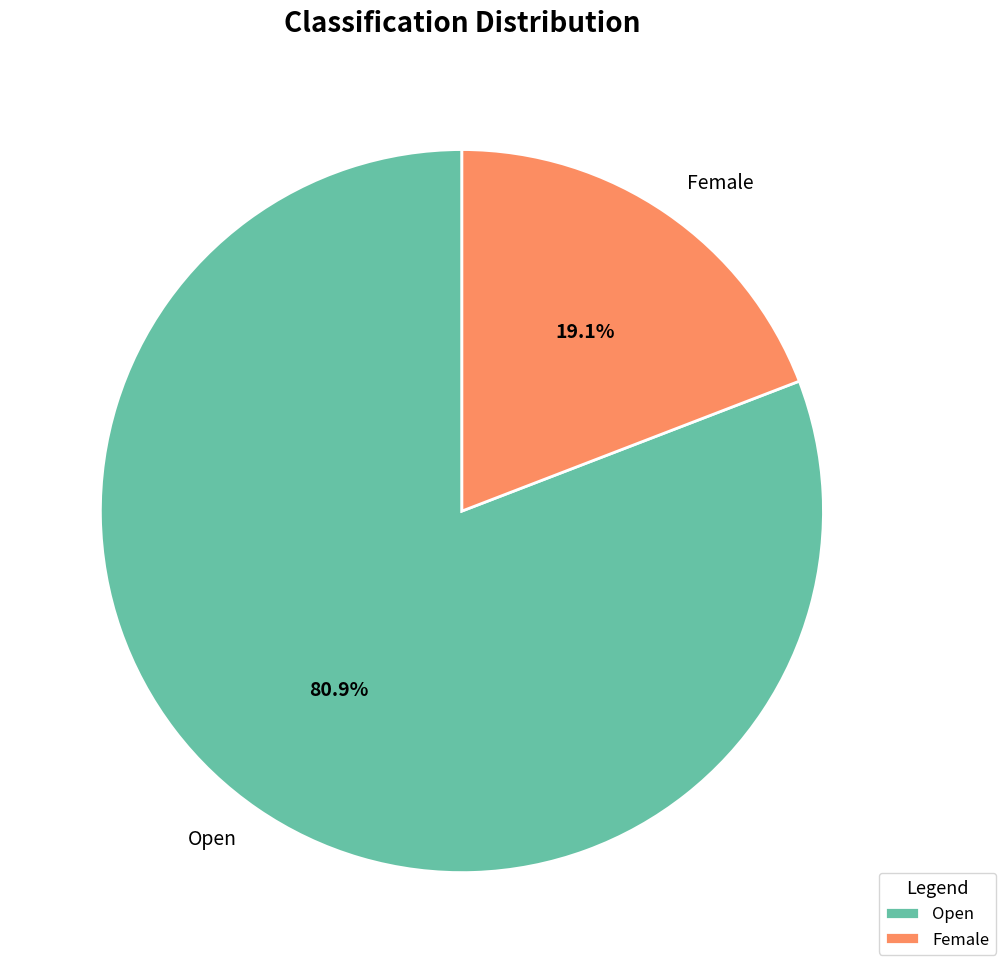

Which has a higher value, Open or Female?

Open